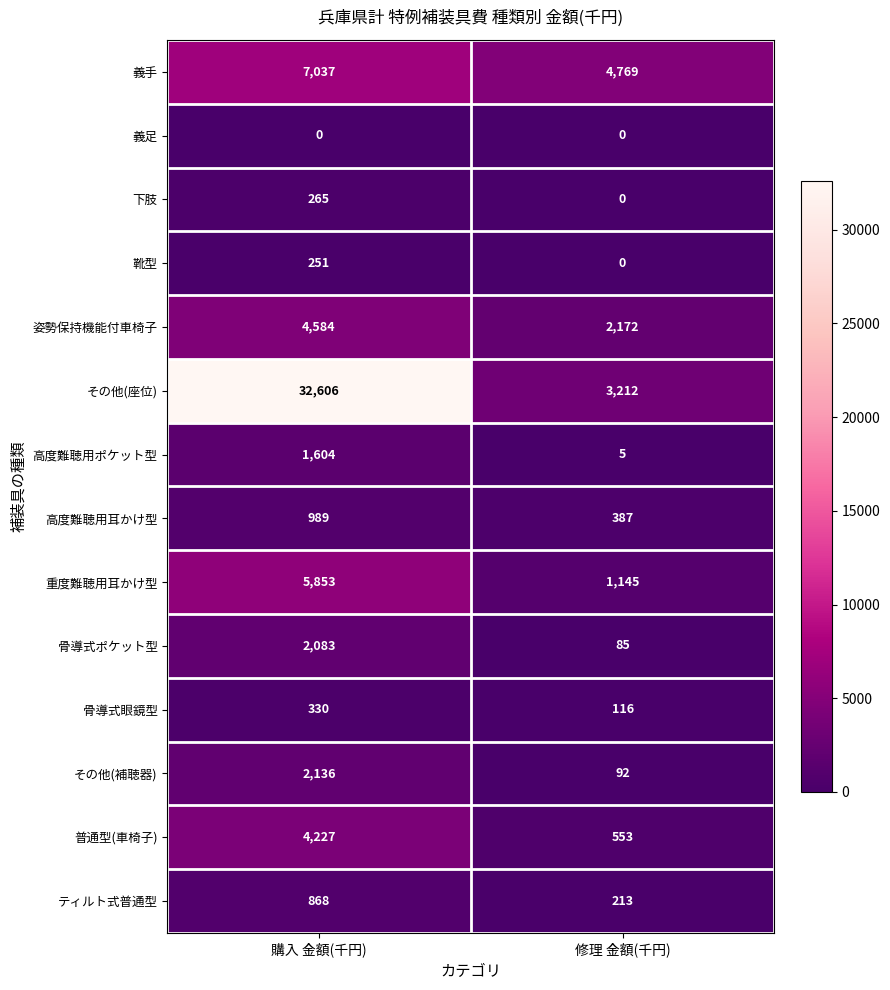

Count the number of data series in this chart.

14